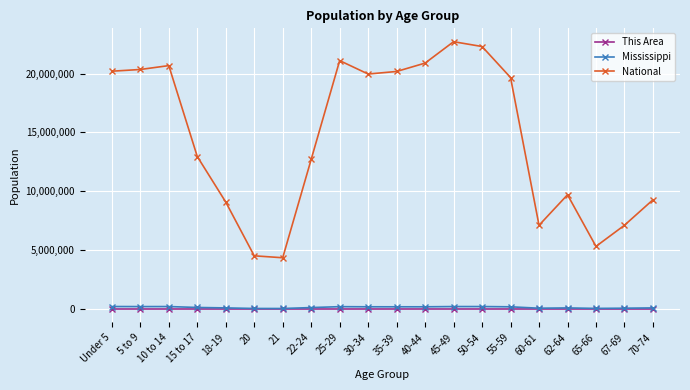

What are all the series names shown in the legend?

This Area, Mississippi, National